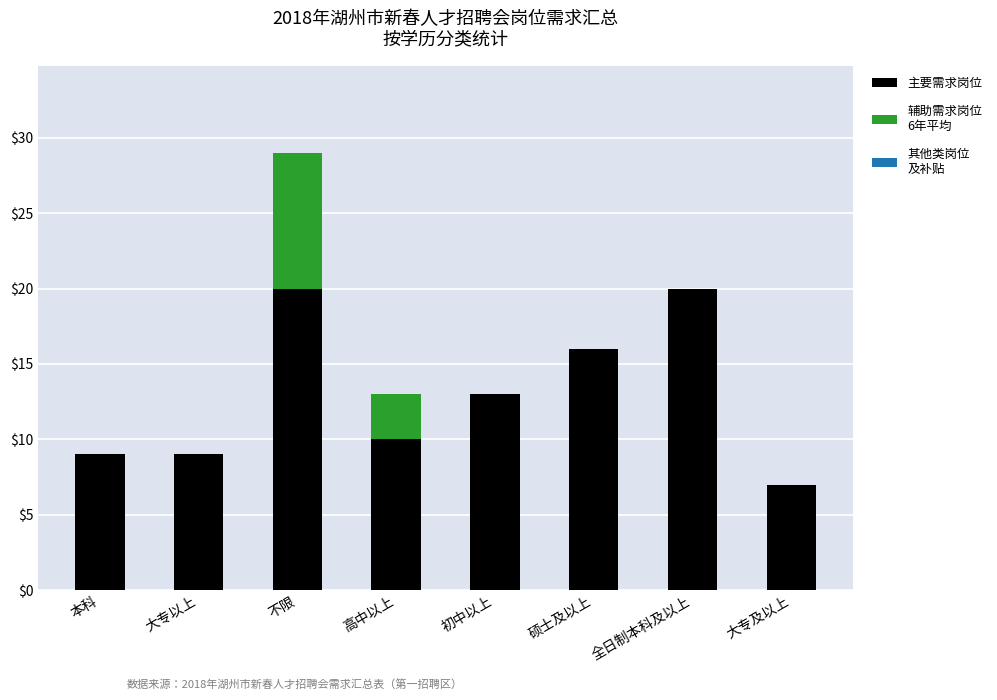

Reading left to right, transcribe the values for 主要需求岗位.

本科=9	大专以上=9	不限=20	高中以上=10	初中以上=13	硕士及以上=16	全日制本科及以上=20	大专及以上=7